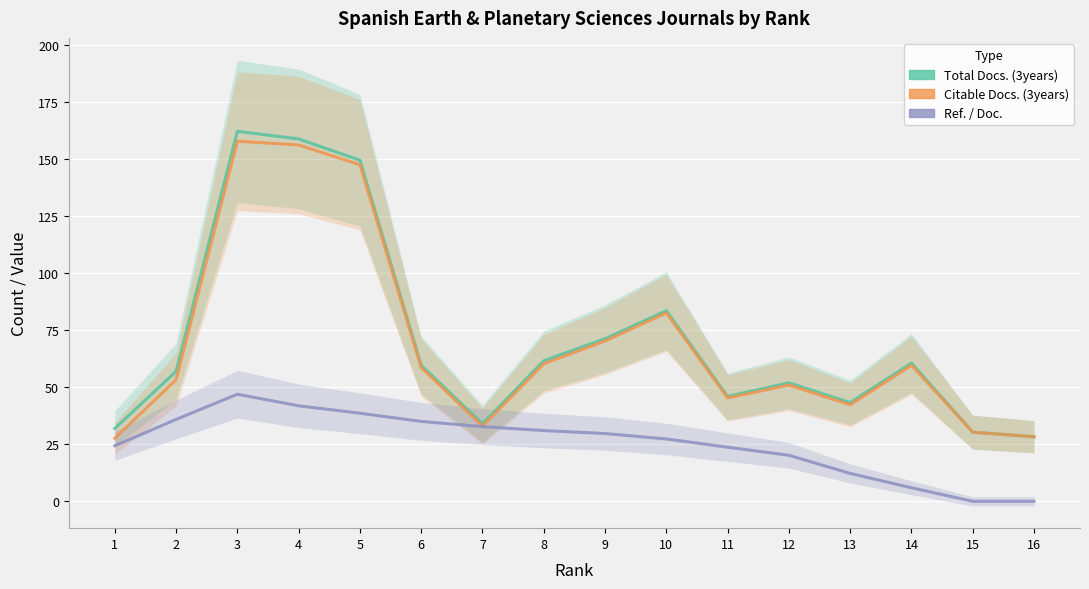

Reading left to right, what are all the values shown in this chart?

Total Docs. (3years): 32.0	57.0	162.3	159.0	149.7	59.7	34.0	61.7	71.3	83.7	46.0	52.0	43.3	60.7	30.3	28.3
Citable Docs. (3years): 27.7	53.3	158.0	156.3	147.7	58.7	33.0	60.3	70.3	82.7	45.3	51.0	42.3	59.7	30.3	28.3
Ref. / Doc.: 24.4	35.9	47.0	41.9	38.7	35.1	32.8	31.0	29.7	27.4	23.7	20.2	12.2	6.0	0.0	0.0